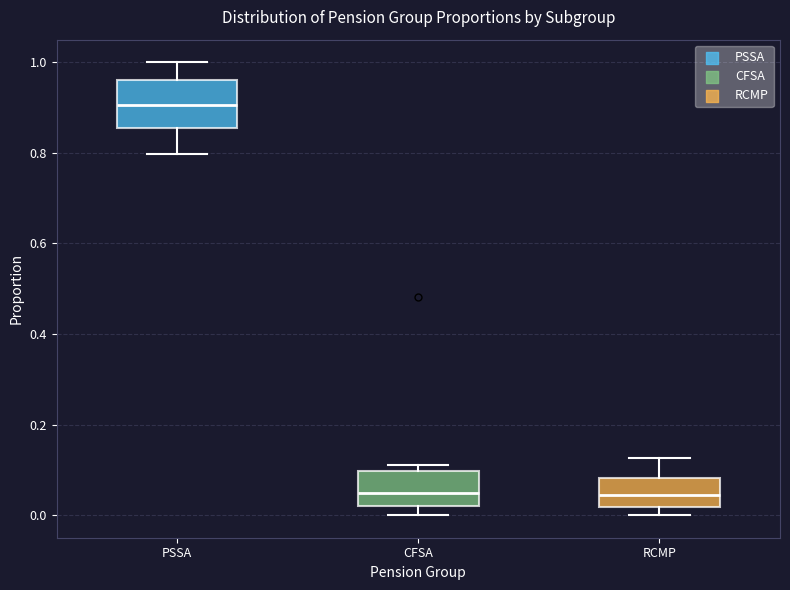

Which box is the tallest, from its lower edge to its upper edge?

PSSA